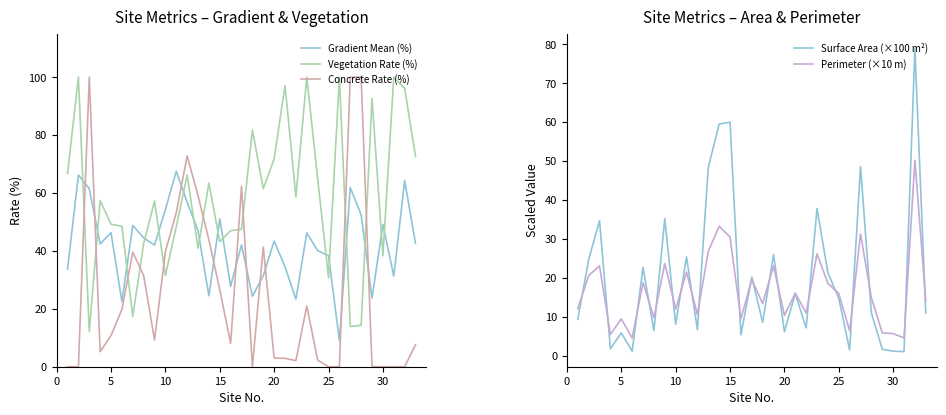

How many series are shown in this chart?

5